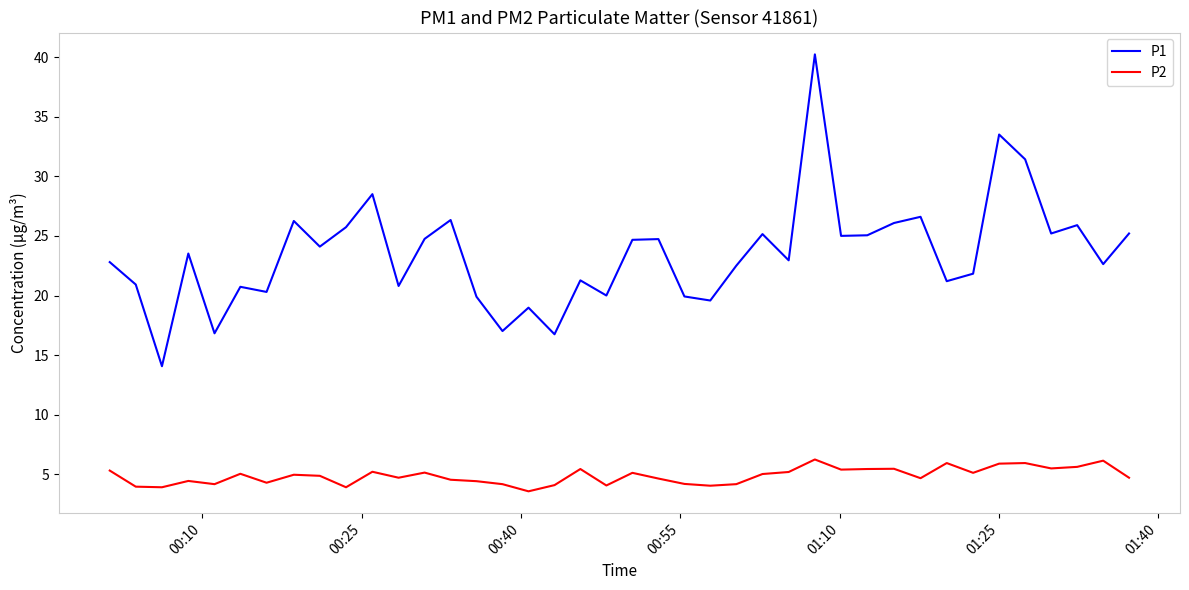

True or false: P2 has more than 1 points higher than both neighbors.

True